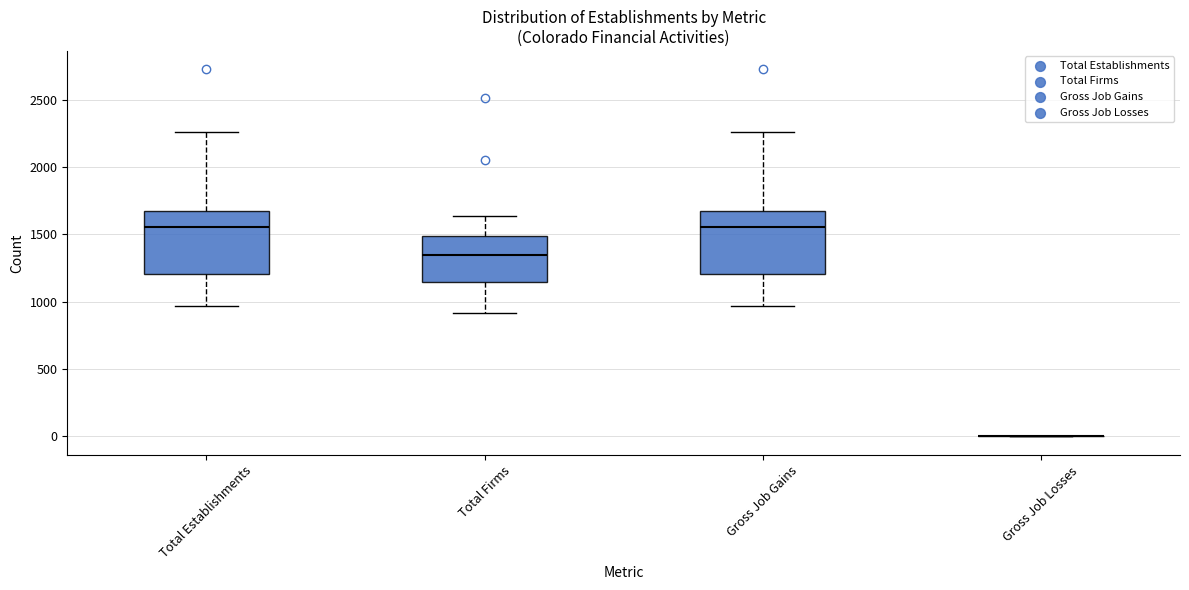

Where does the median line of the box for Total Firms sit on the y-axis? The values are not printed on the chart, so give them approximately, as read against the axis.

1350